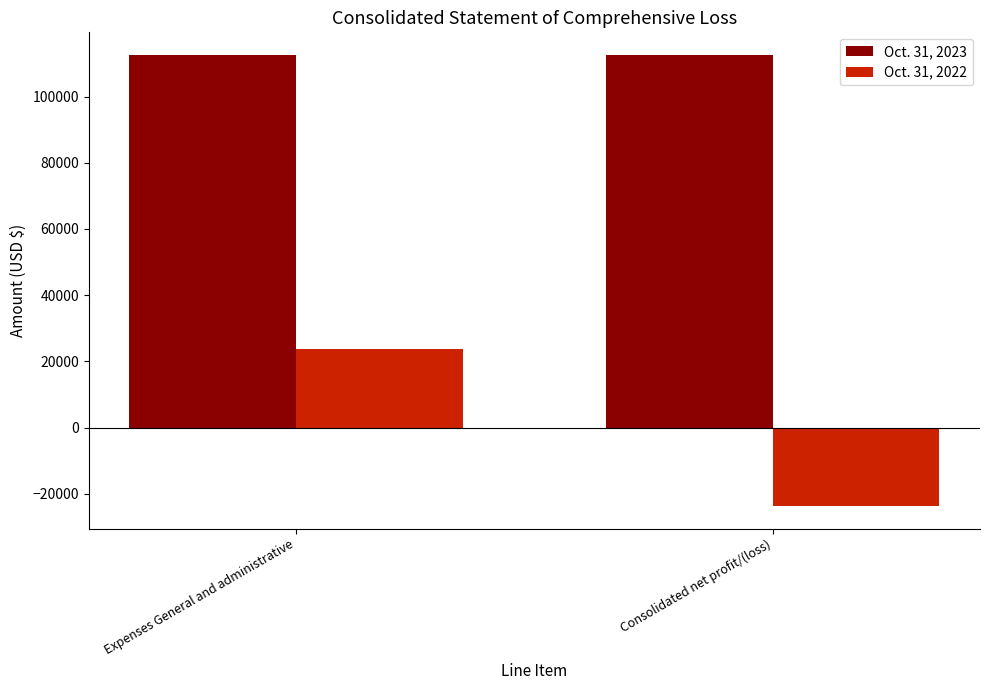

Which series changed the most between Expenses General and administrative and Consolidated net profit/(loss)?

Oct. 31, 2022